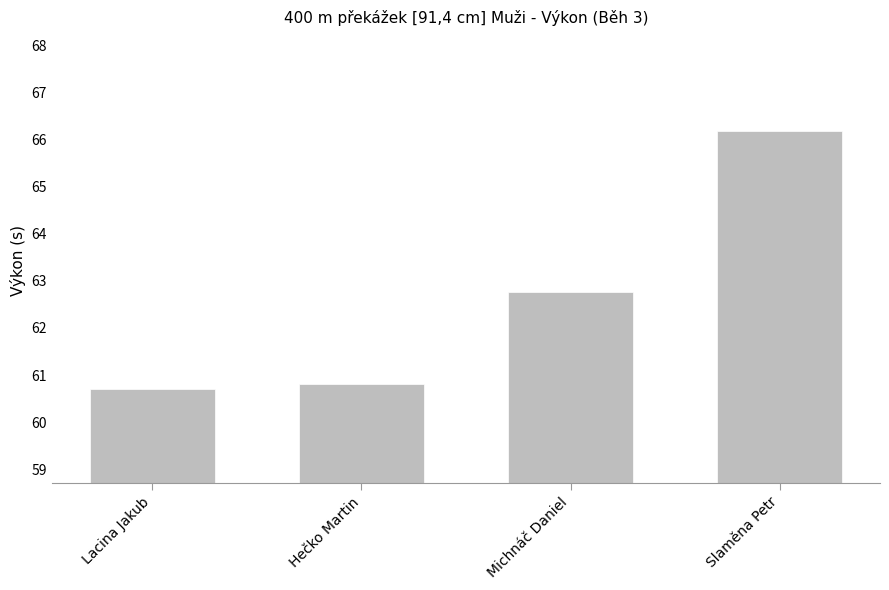

What is the approximate value at Hečko Martin?

60.8